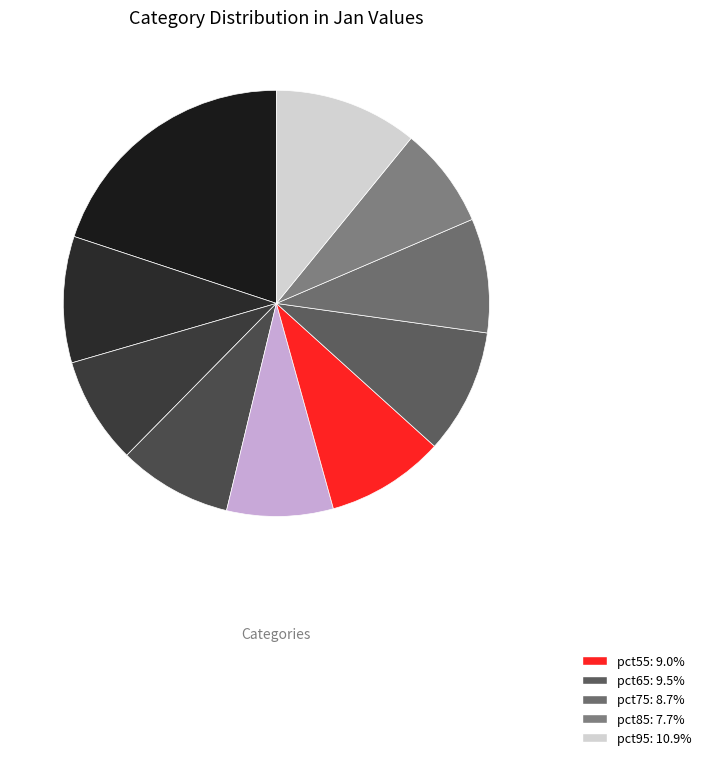

How many segments does this pie chart have?

10